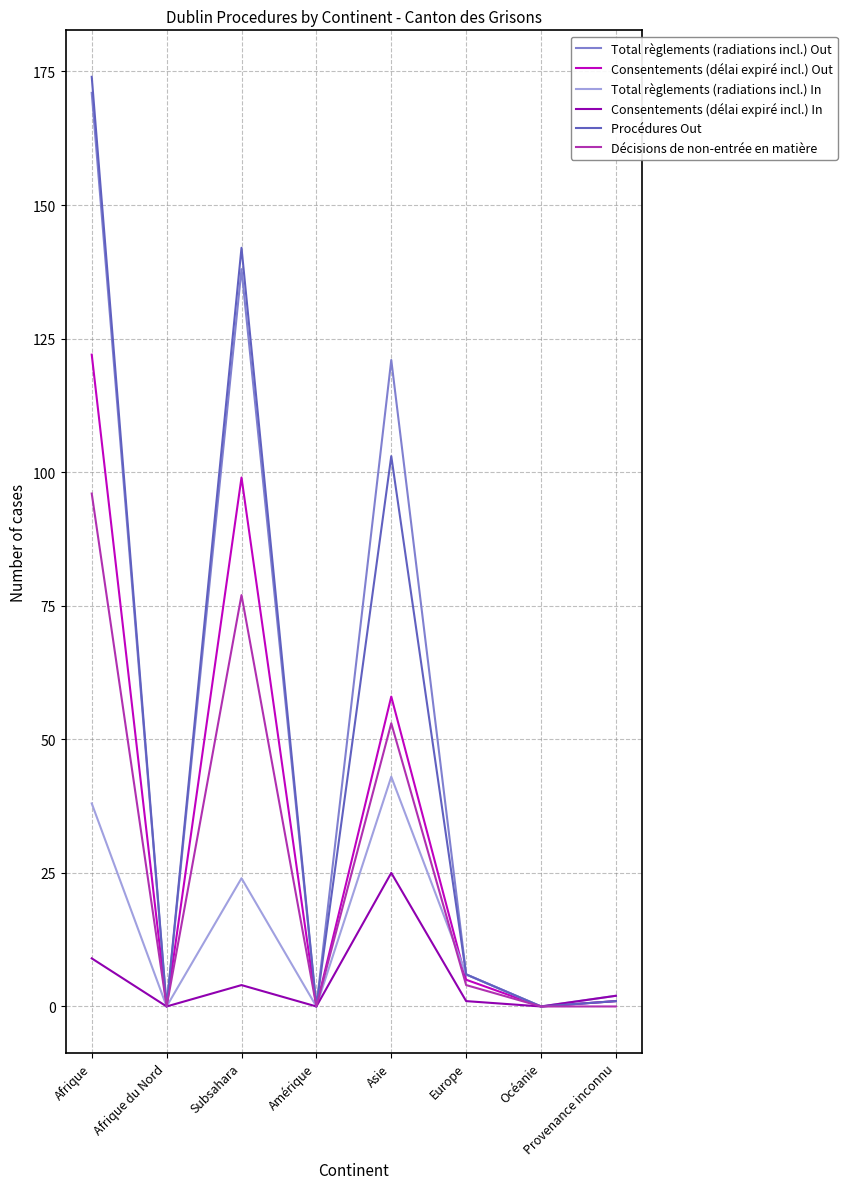

Which series changed the most between Asie and Provenance inconnu?

Total règlements (radiations incl.) Out